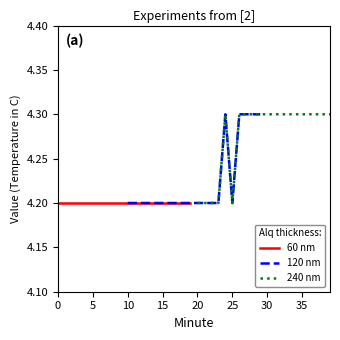

The value of 60 nm at 9 is 4.2. True or false?

True